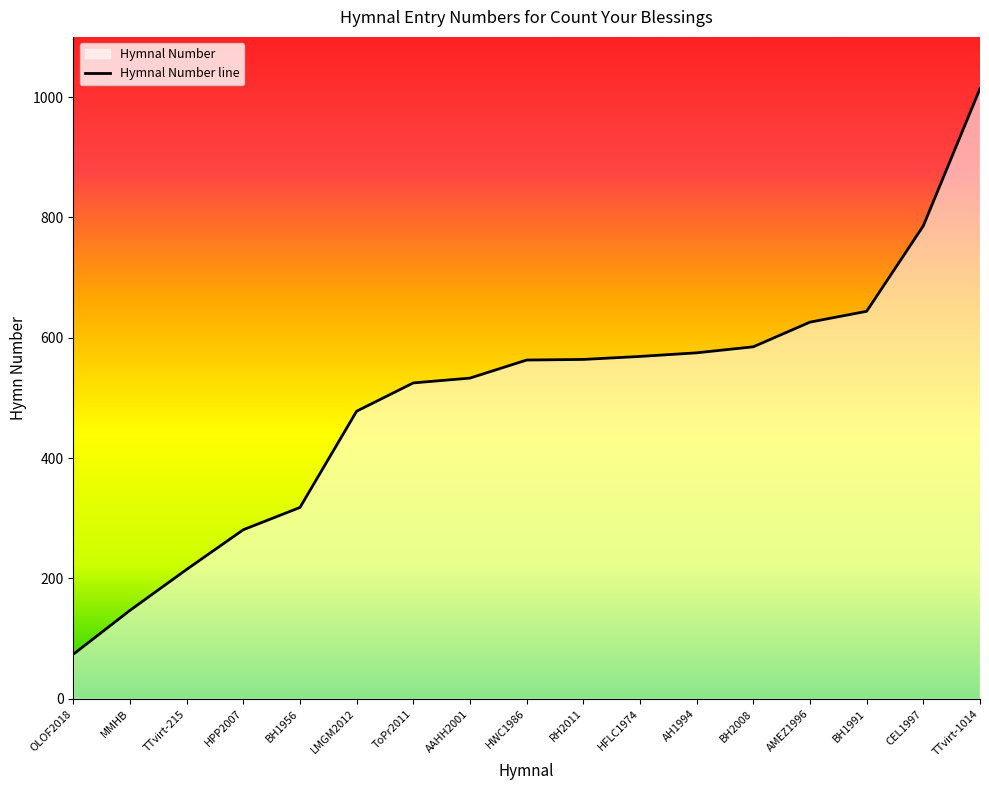

The value at BH1991 is 350. True or false?

False